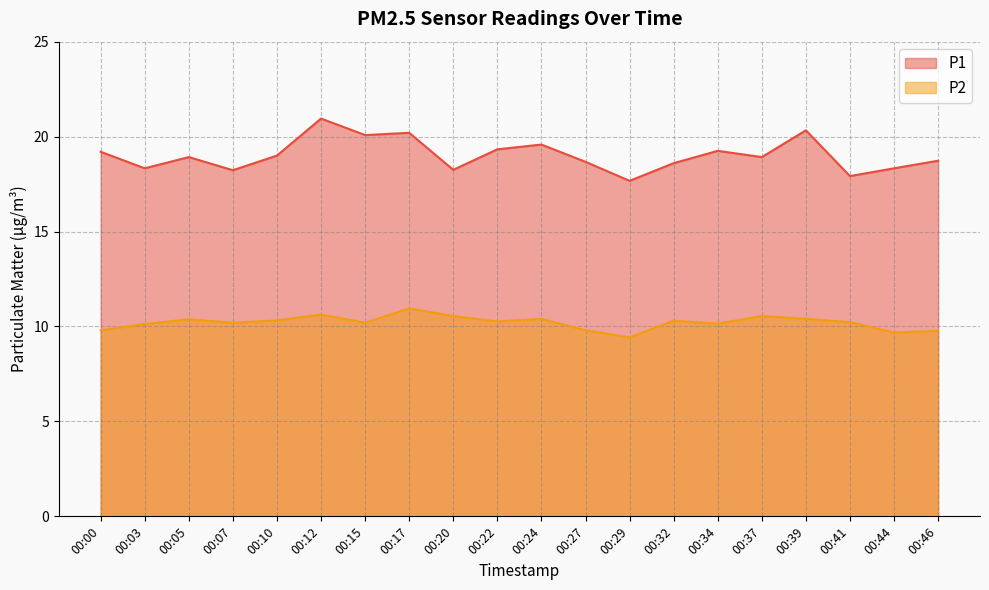

True or false: P1 has a value of 19.6 at 00:24.

True